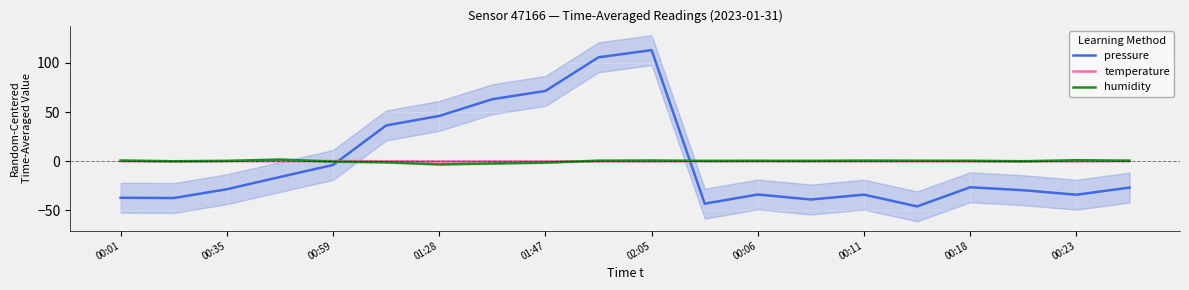

After their last crossing, which series has the higher values: pressure or humidity?

humidity